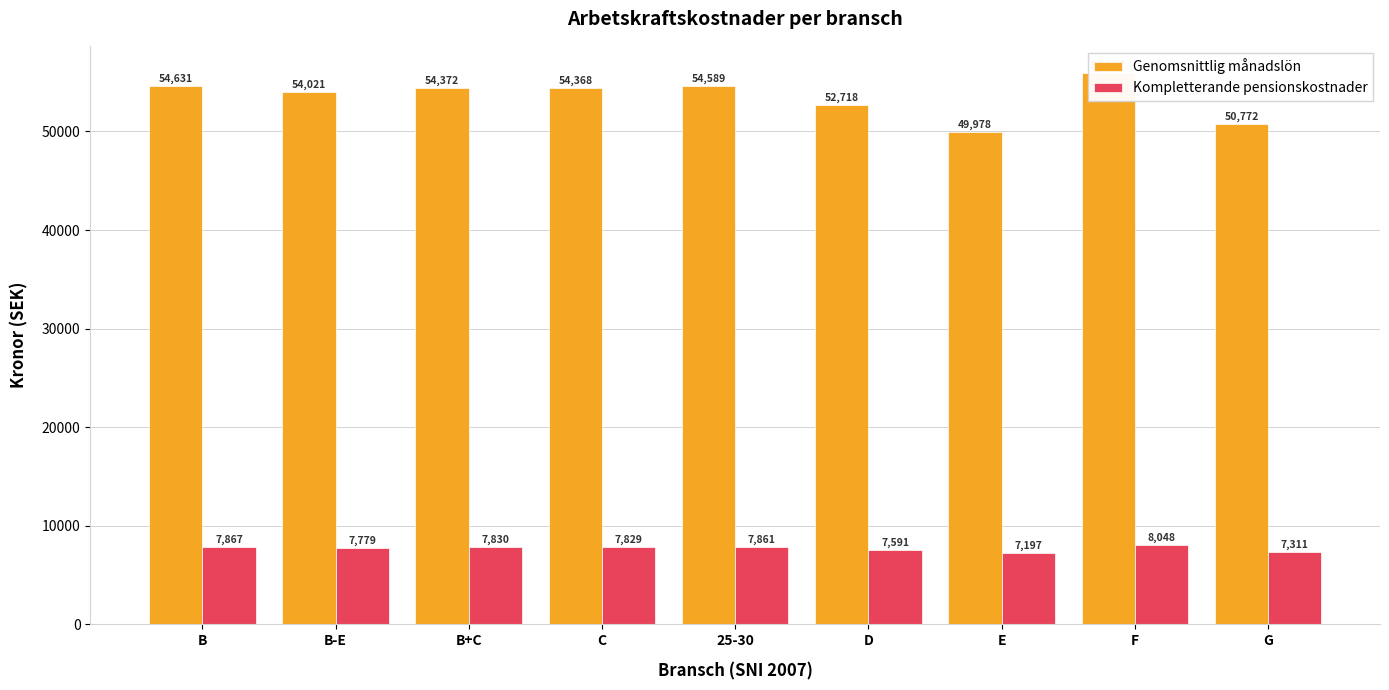

Reading left to right, extract all data points from this chart.

Genomsnittlig månadslön: B=54631.0	B-E=54020.7	B+C=54372.1	C=54367.5	25-30=54588.9	D=52717.9	E=49978.4	F=55886.9	G=50772.2
Kompletterande pensionskostnader: B=7866.9	B-E=7779.0	B+C=7829.6	C=7828.9	25-30=7860.8	D=7591.4	E=7196.9	F=8047.7	G=7311.2